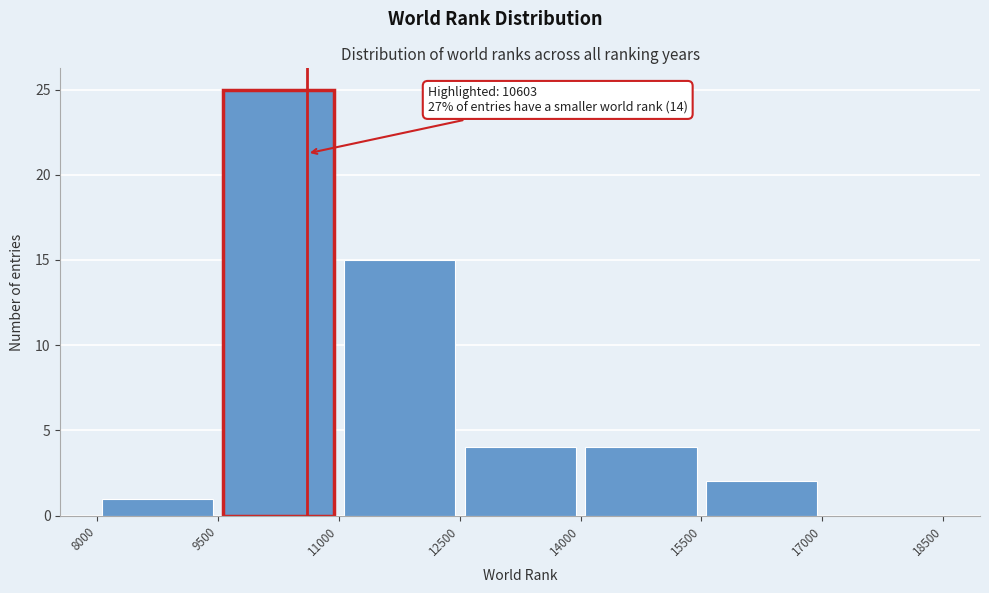

Which range on the x-axis has the tallest bar?

9500 to 11000